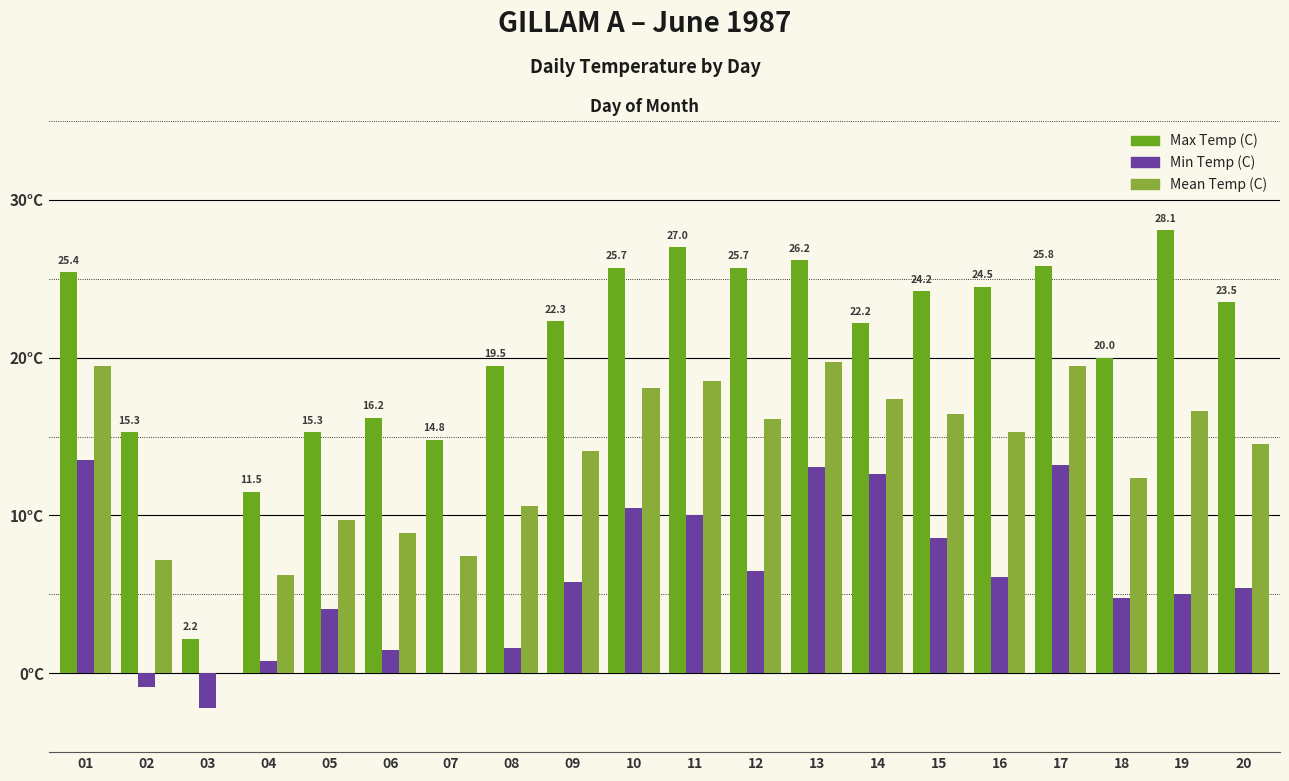

What are all the series names shown in the legend?

Max Temp (C), Min Temp (C), Mean Temp (C)